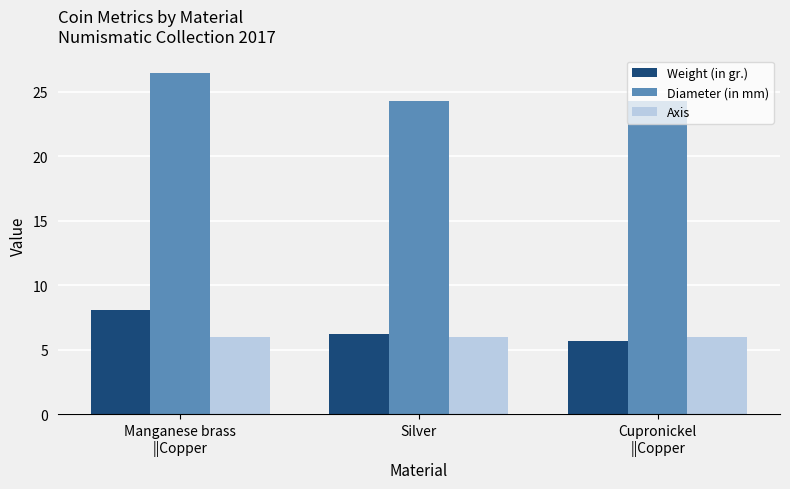

Is it true that Diameter (in mm) equals 24.3 at Silver?

True